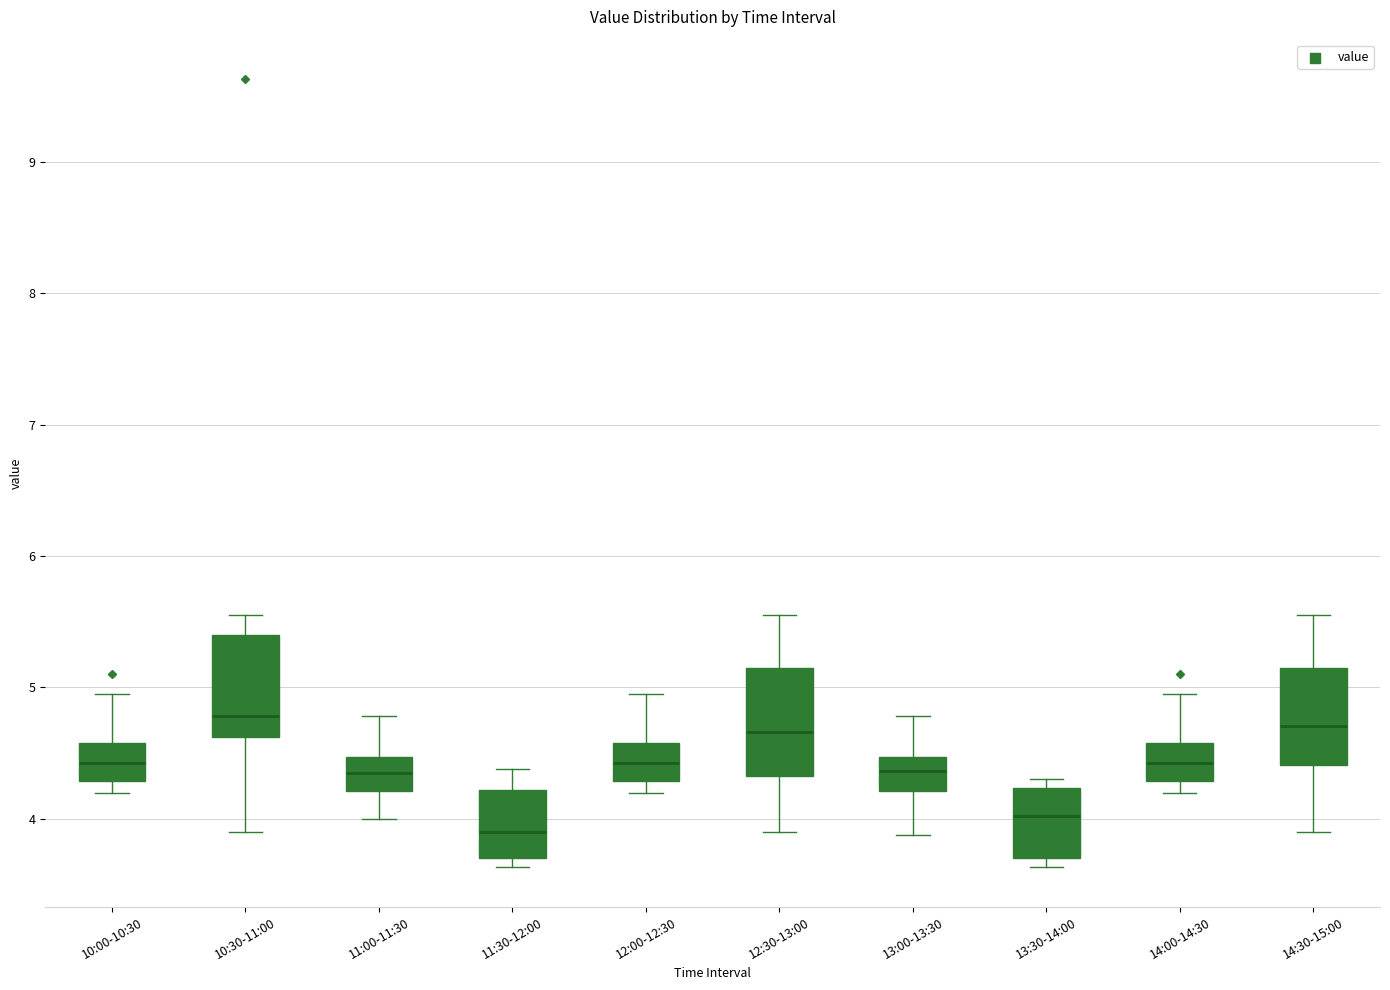

Where does the lower whisker of the box for 10:30-11:00 end on the y-axis? The values are not printed on the chart, so give them approximately, as read against the axis.

3.9